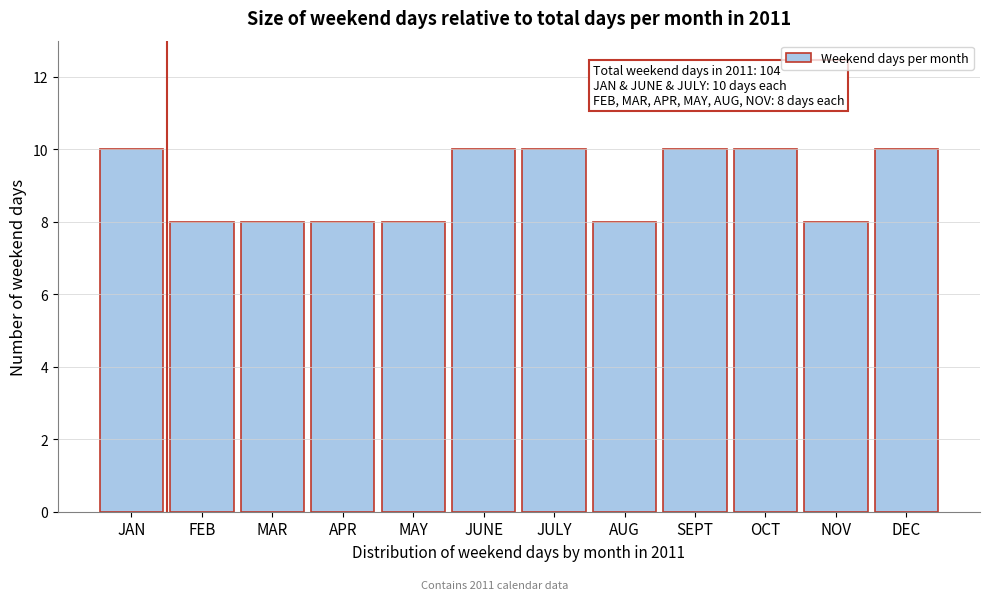

Reading right to left, what are all the values shown in this chart?

10	8	10	10	8	10	10	8	8	8	8	10